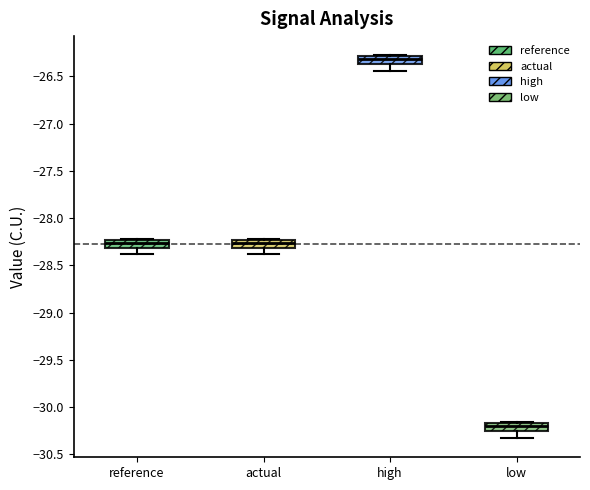

Which box's median line is the lowest?

low